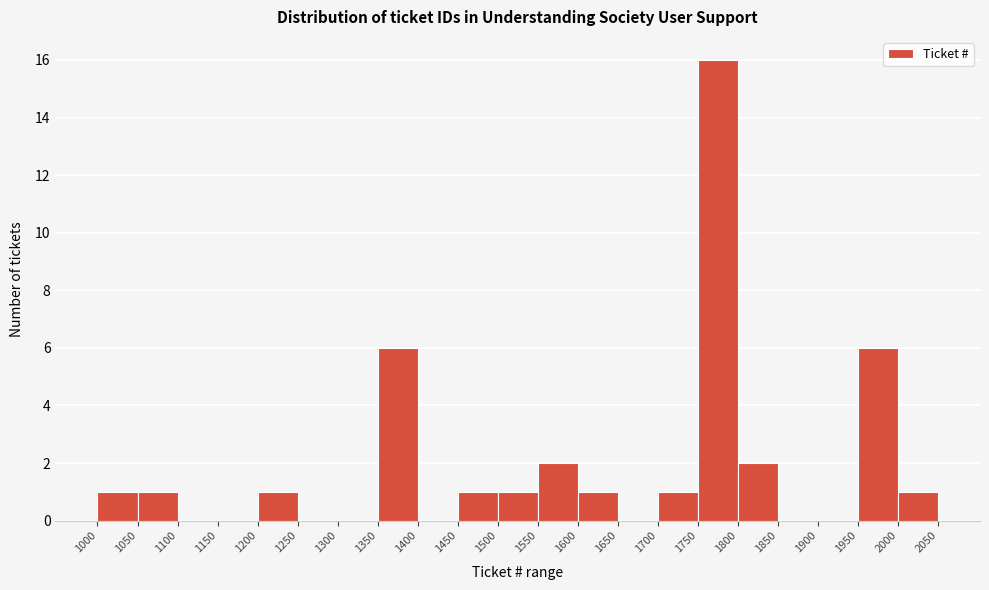

How tall is the bar that spans 1550 to 1600 on the x-axis? The values are not printed on the chart, so give them approximately, as read against the axis.

2